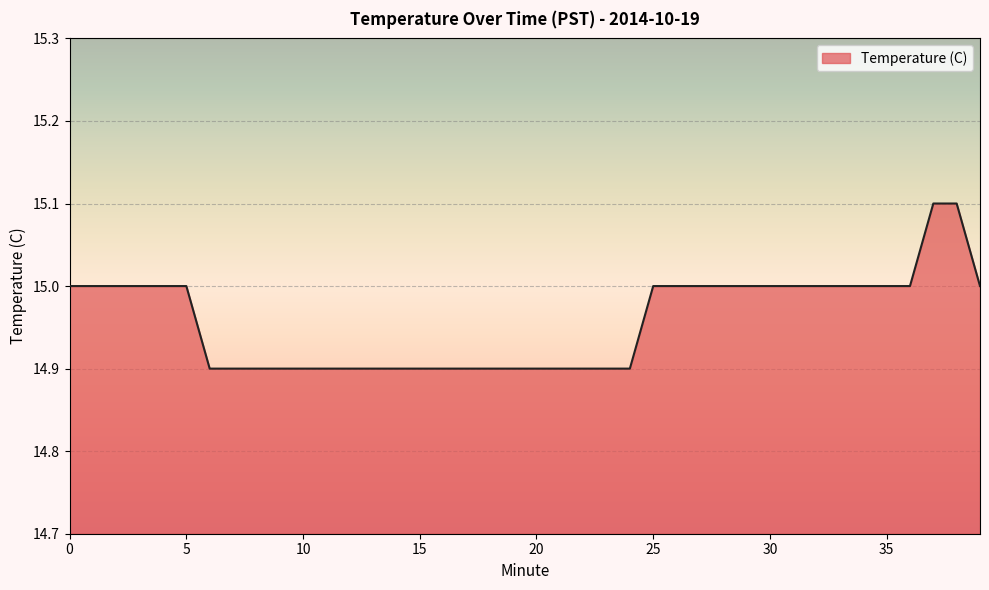

What is the maximum value shown in the chart?

15.1